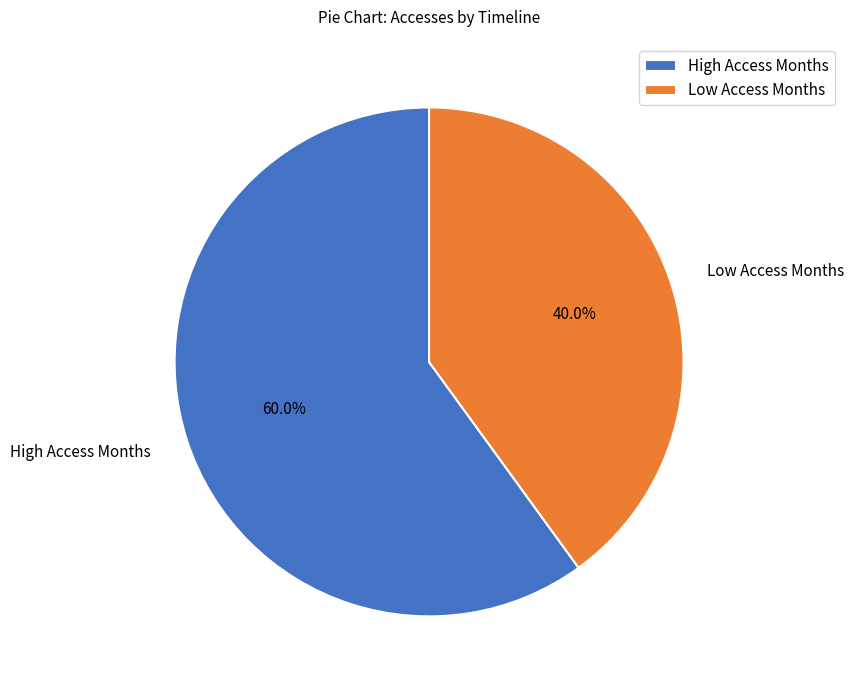

Count the number of slices in the pie.

2